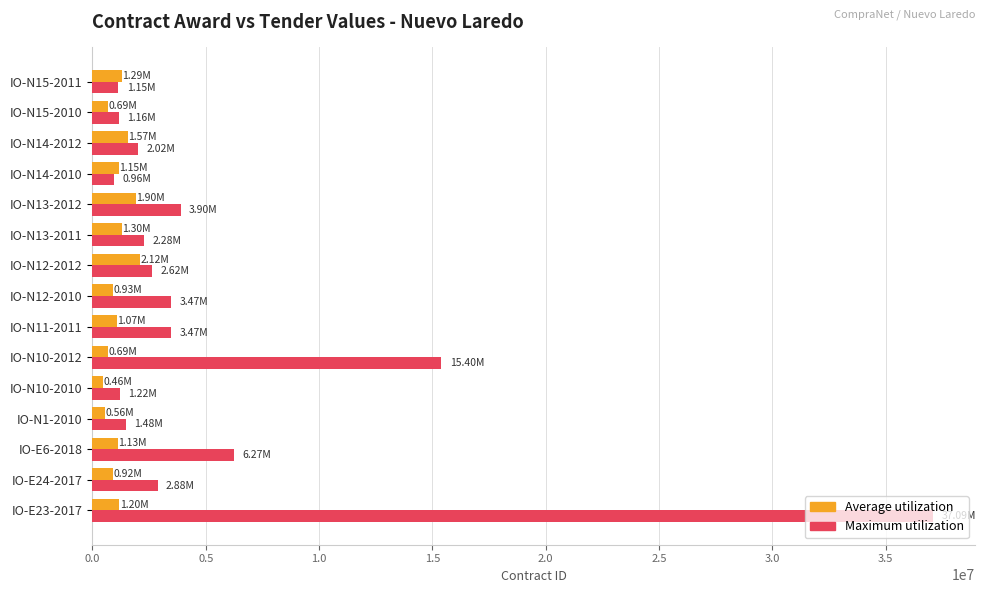

What is the minimum value for Maximum utilization?

959860.7